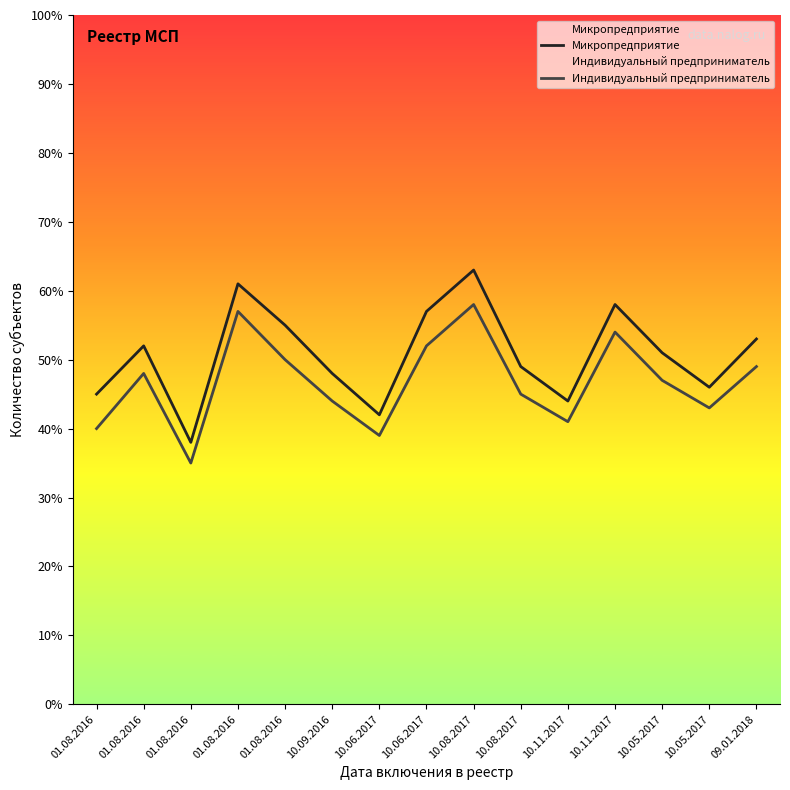

Reading left to right, extract all data points from this chart.

Микропредприятие: 45	52	38	61	55	48	42	57	63	49	44	58	51	46	53
Индивидуальный предприниматель: 40	48	35	57	50	44	39	52	58	45	41	54	47	43	49